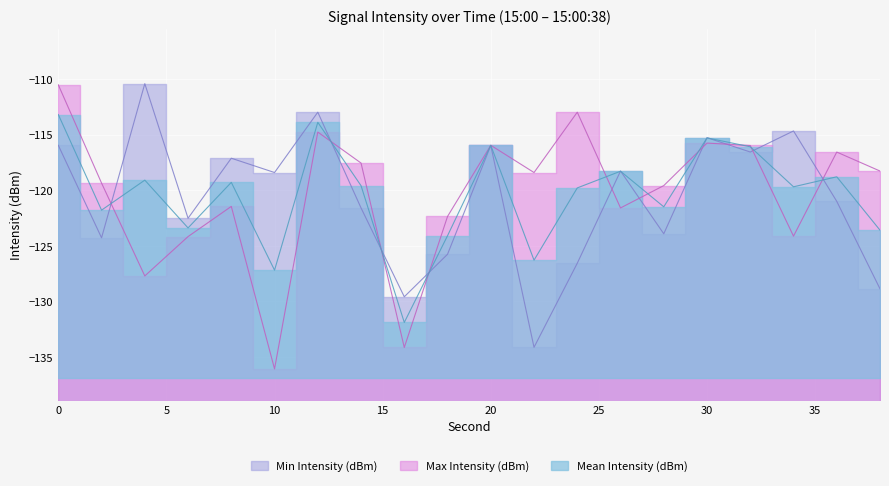

Which series has the largest total across all categories?

Max Intensity (dBm)